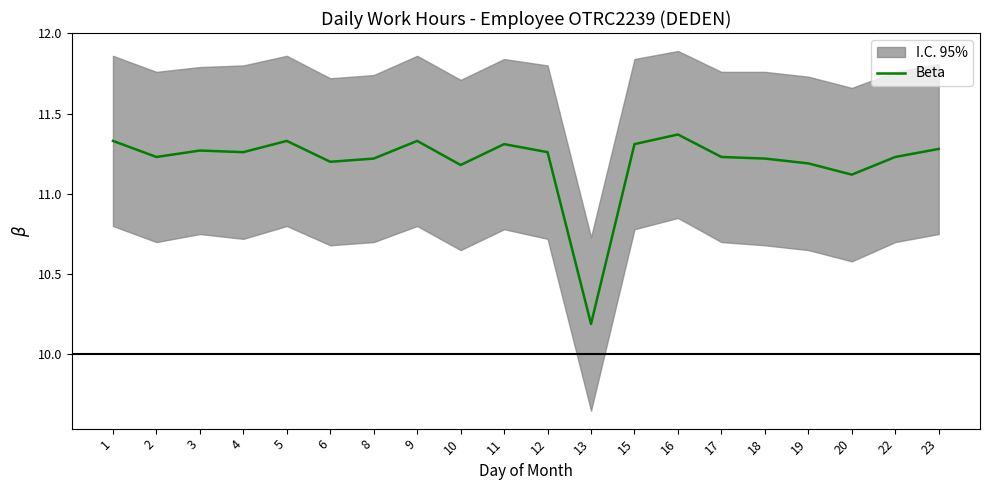

How many lines are shown in the chart?

1